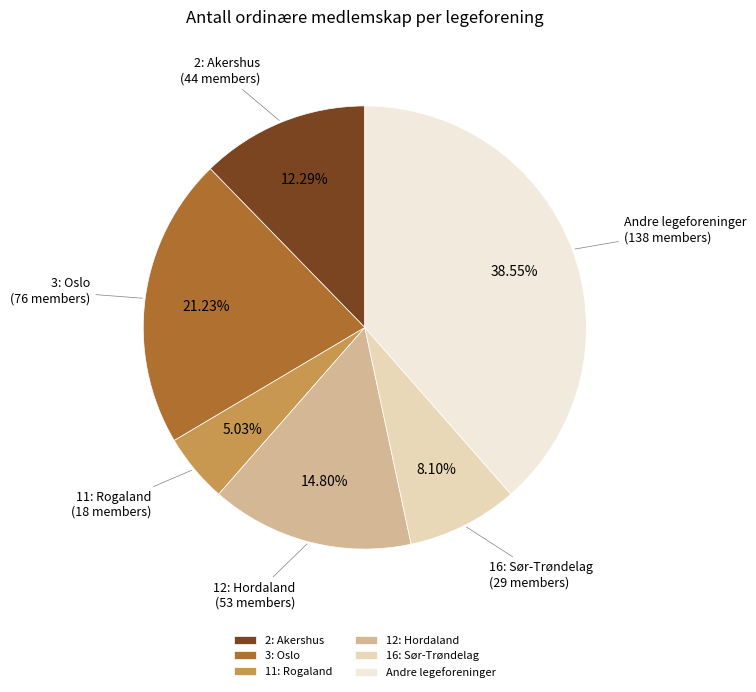

Is it true that 2: Akershus is 12% of the pie?

True